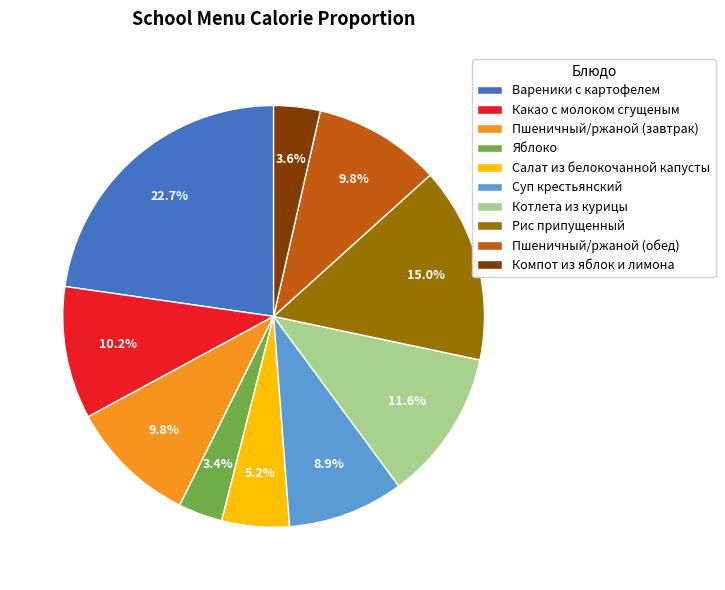

Do Пшеничный/ржаной (завтрак) and Котлета из курицы together represent more than half of the pie?

No